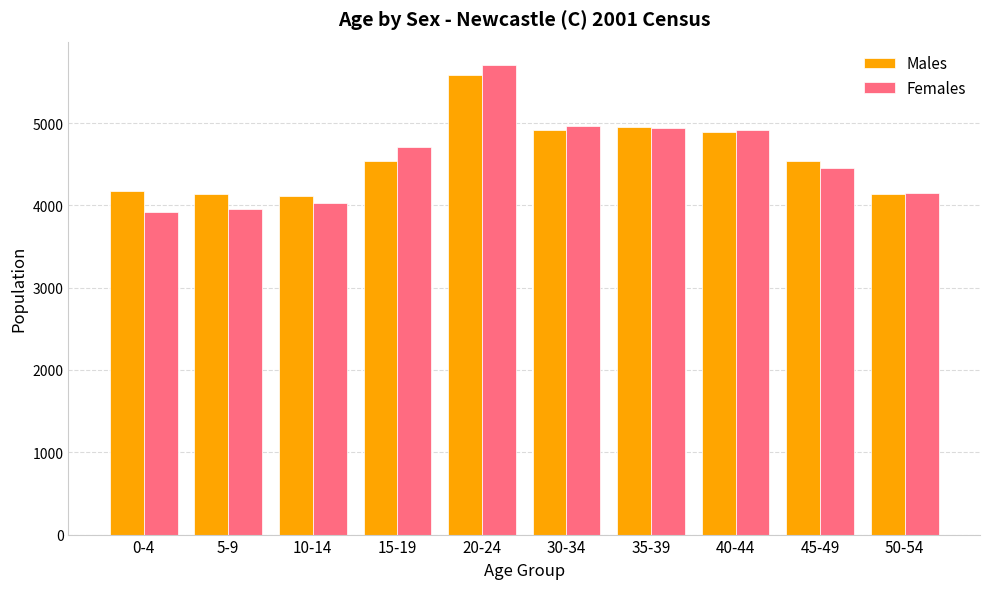

What is the difference between the Males values at 35-39 and 10-14?

841